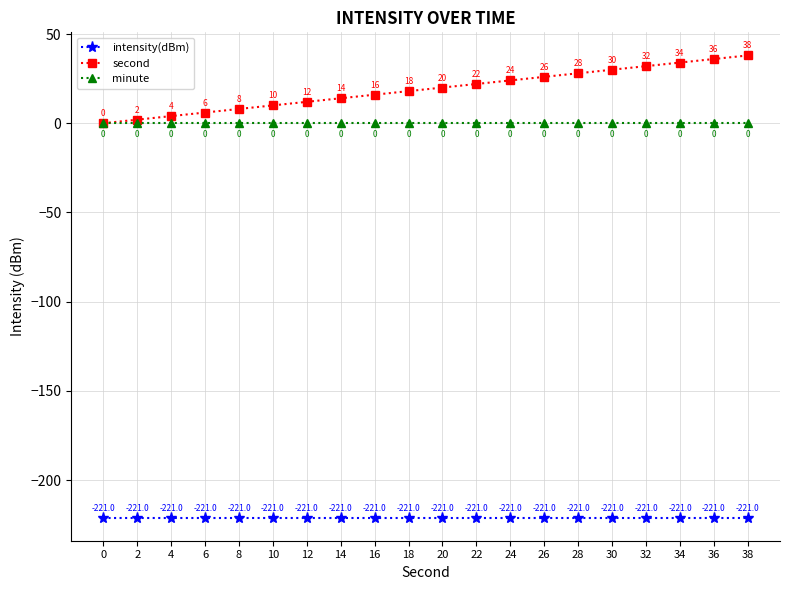

Rank the series by their maximum value, from lowest to highest.

intensity(dBm), minute, second